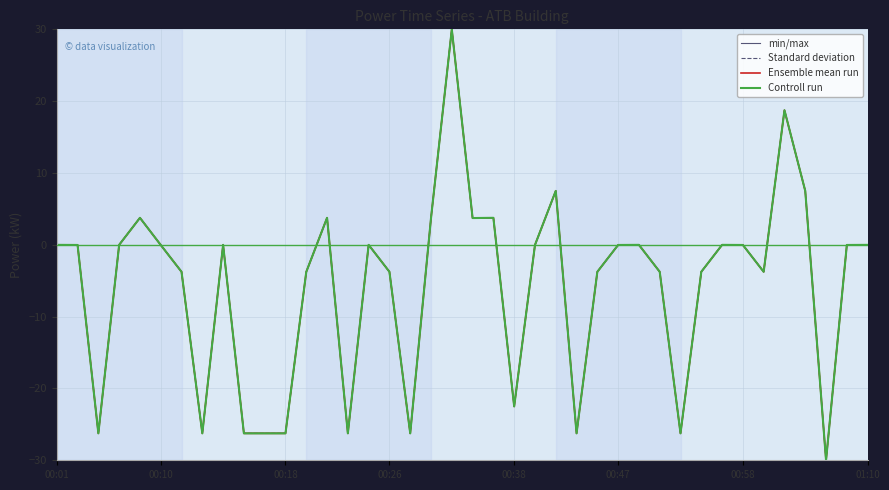

Is this an area chart (filled region under the line)?

No